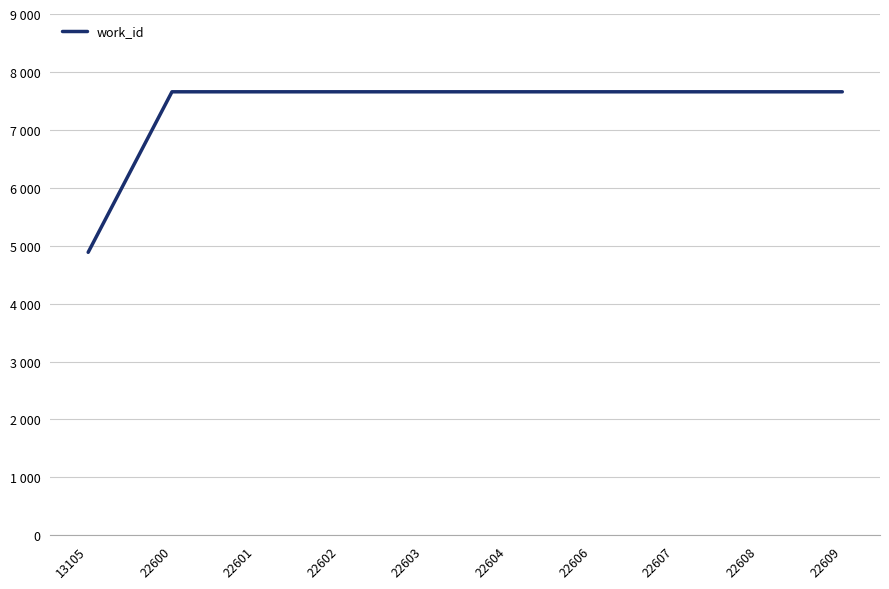

The value at 22603 is 7657. True or false?

True